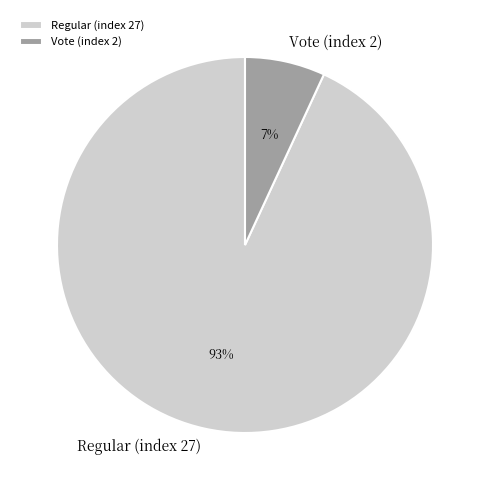

Is Vote (index 2) the majority of the pie?

No